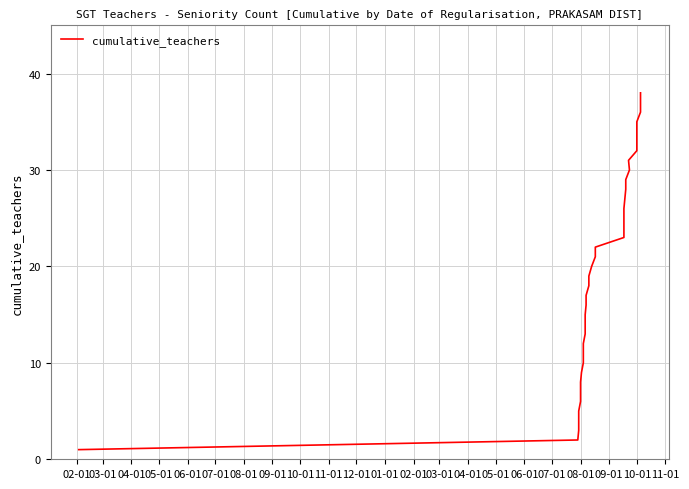

How many lines are shown in the chart?

1